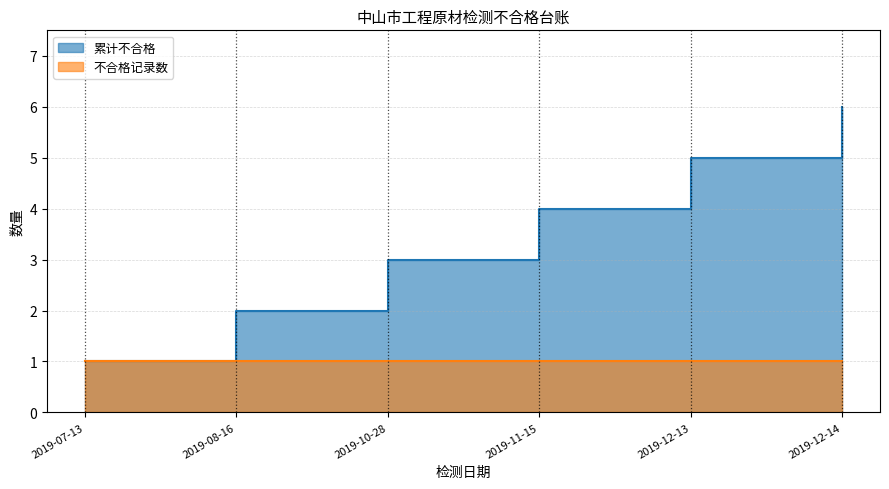

What is the value of the 3rd point from the left?

3